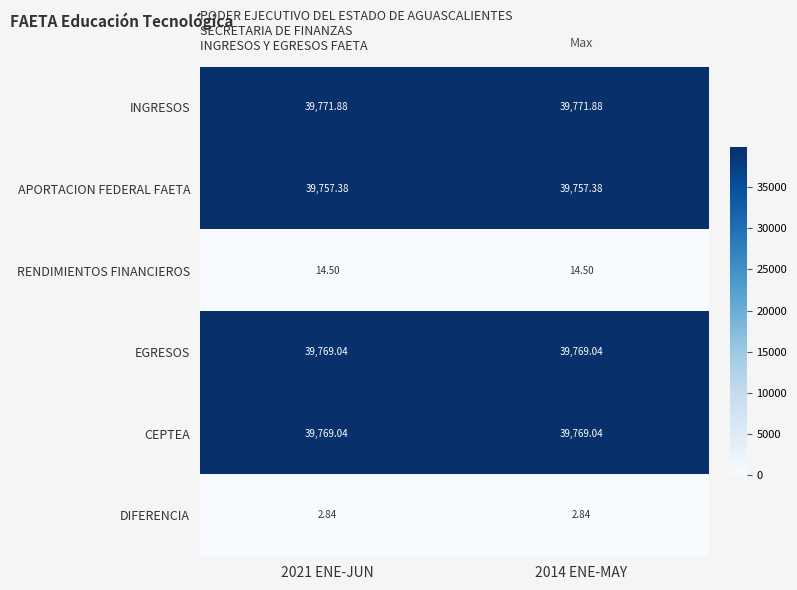

Which series has the largest total across all categories?

INGRESOS